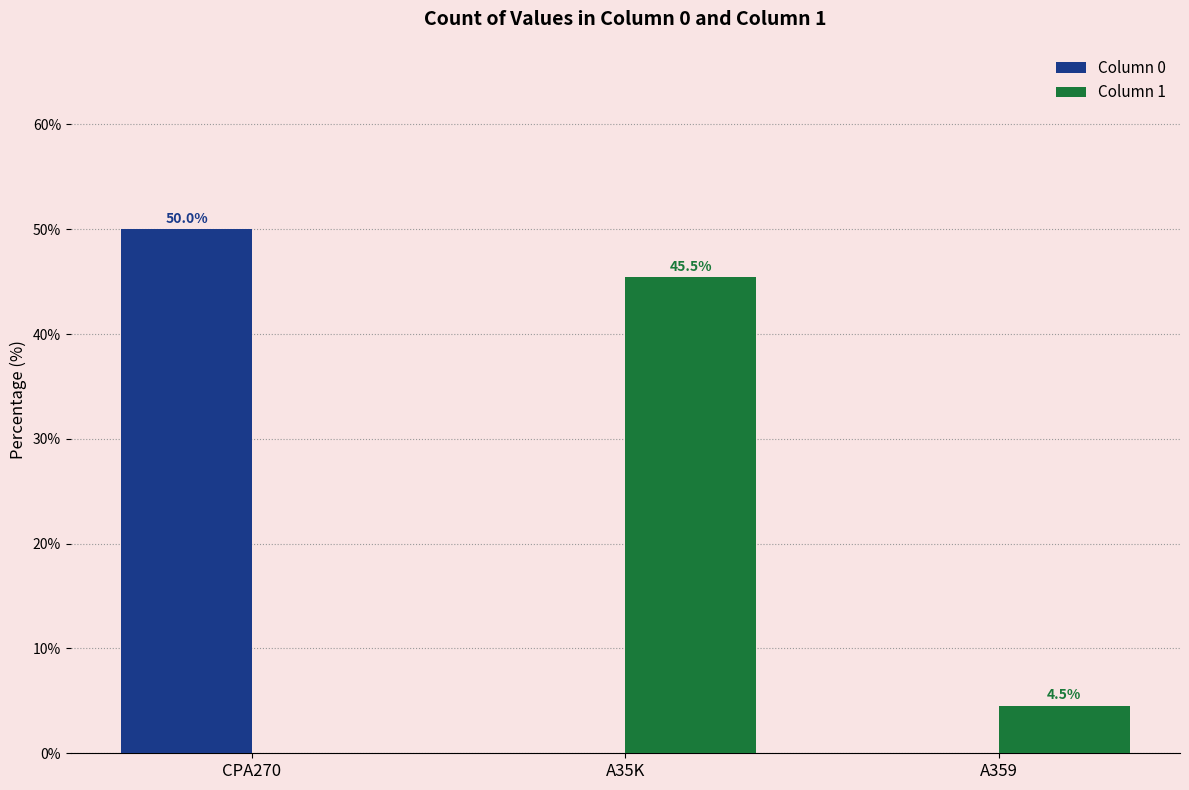

What is the average value of the Column 1 series?

16.7